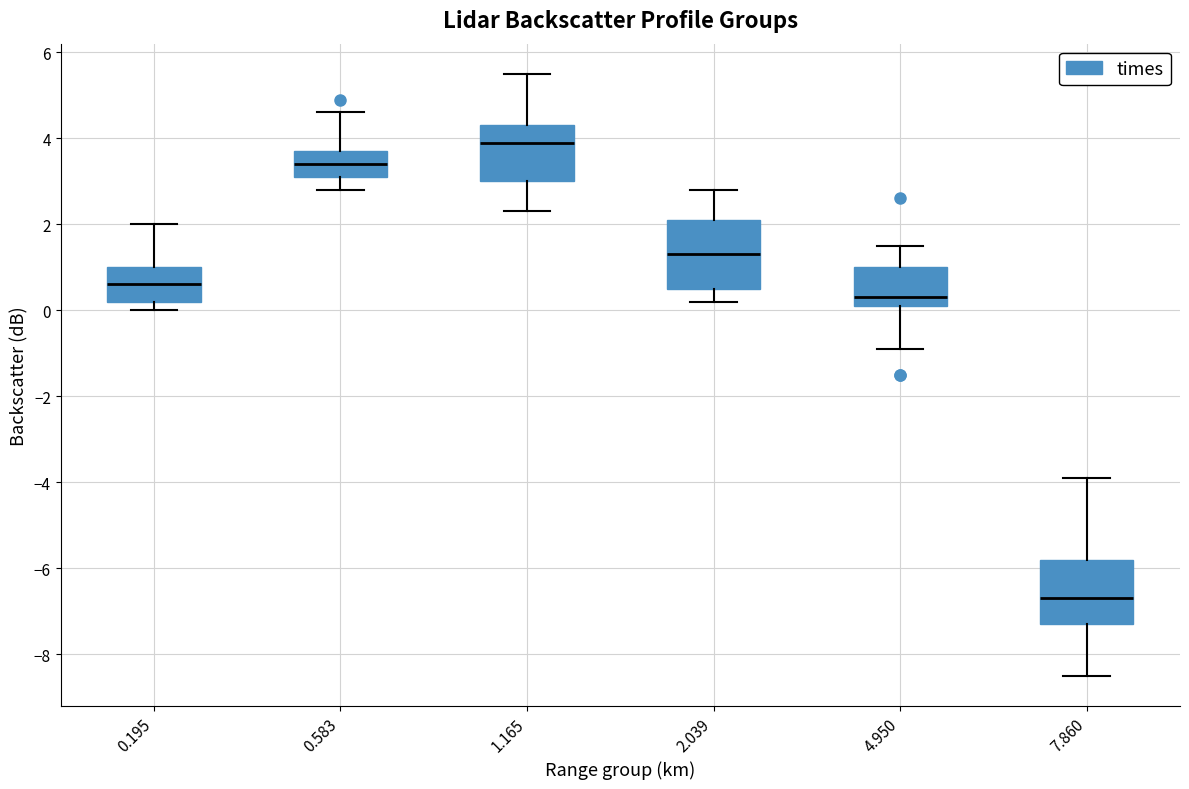

Where is the upper edge of the box at x = 4.950 on the y-axis? The values are not printed on the chart, so give them approximately, as read against the axis.

1.0